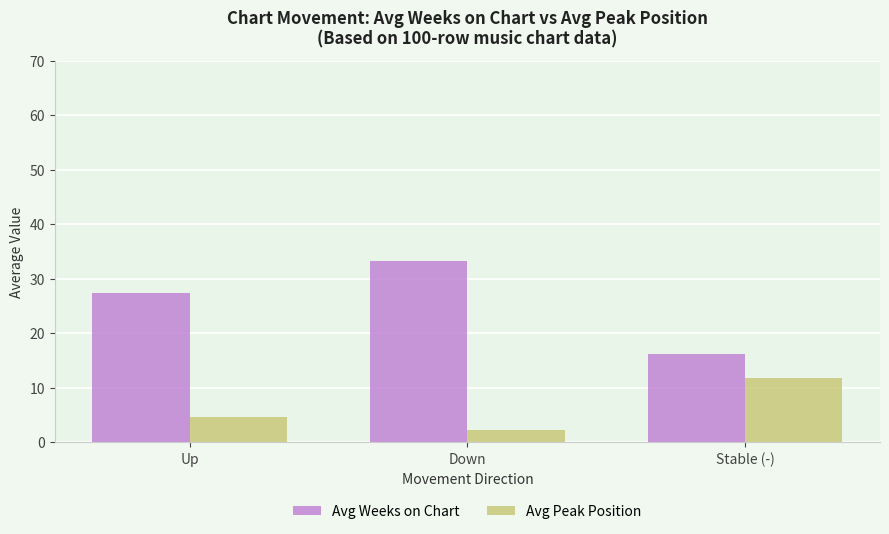

Is the value of Avg Peak Position at Down greater than the value of Avg Weeks on Chart at Up?

No